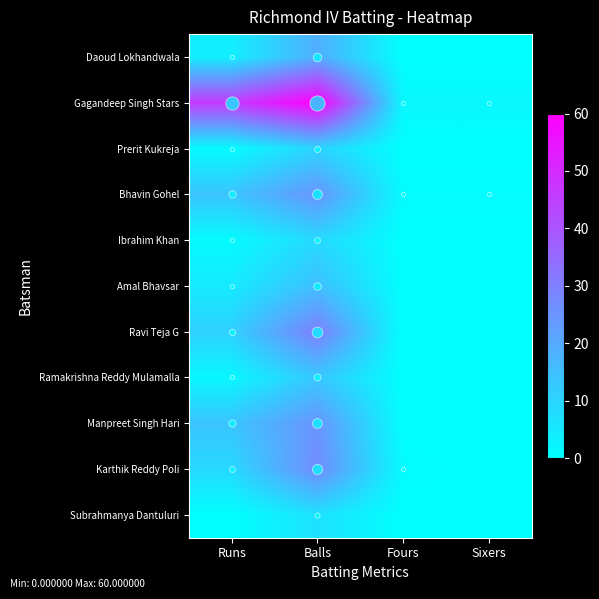

At which category is the sum across all series the highest?

Balls